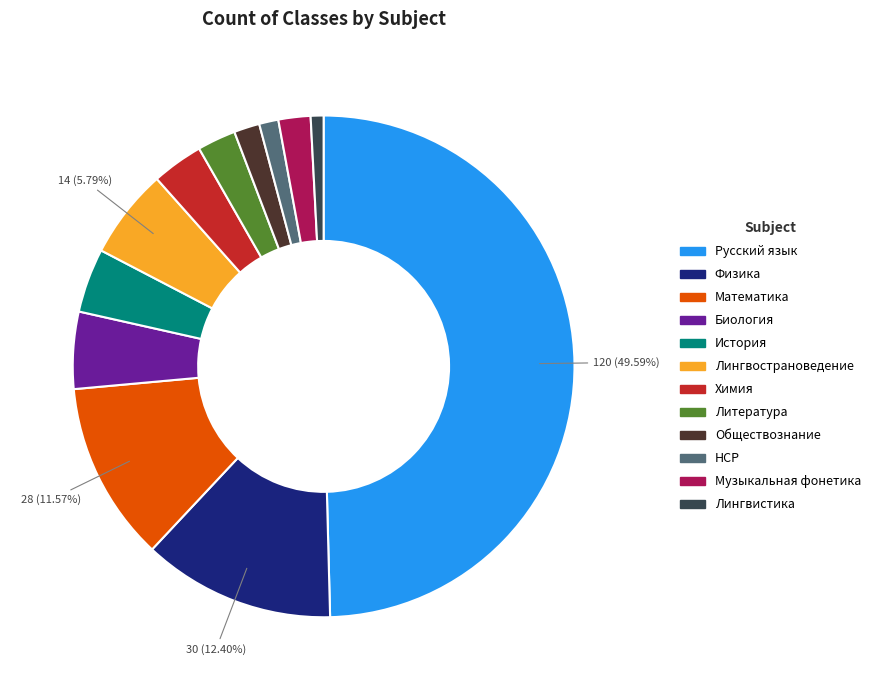

Between История and Химия, which is larger?

История